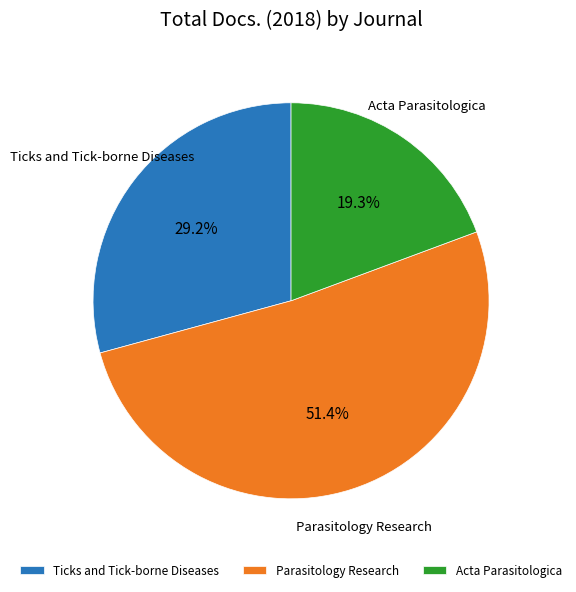

To the nearest percent, what is the difference between the largest and smallest slice percentages?

32%